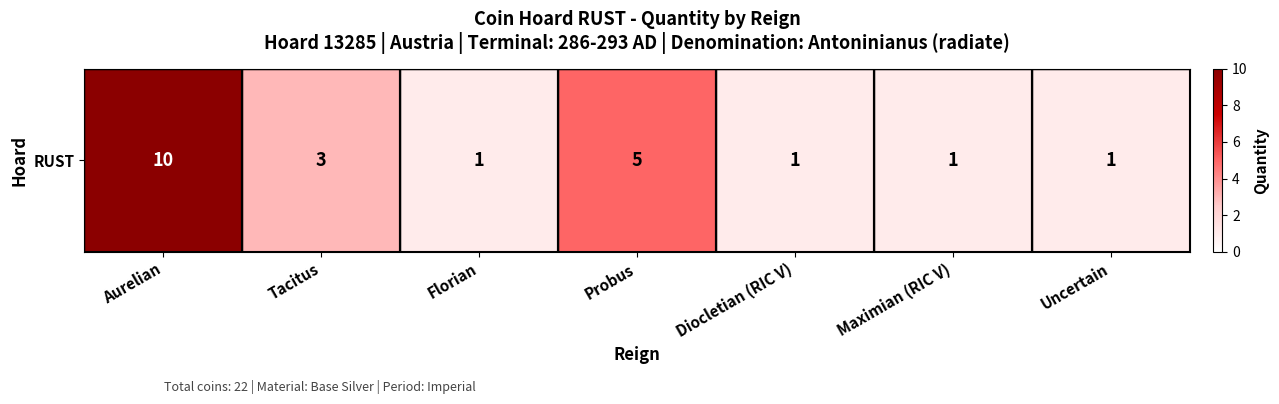

At which label is the value closest to 5?

Probus